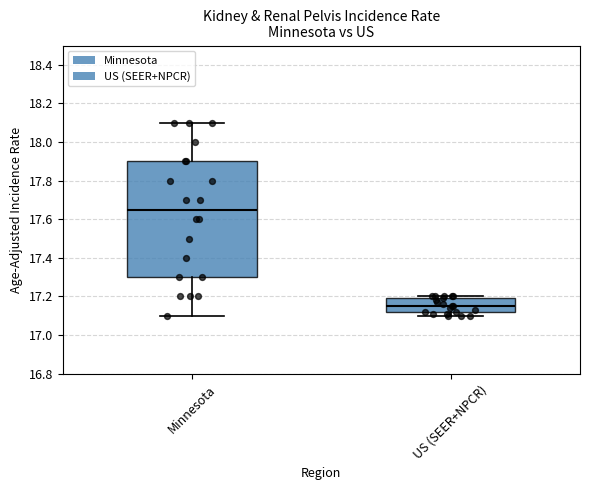

Reading left to right, transcribe this box plot: for each box, give where its median line is, the range the box spans, and where its two whiskers end, as read against the y-axis. The values are not printed on the chart, so give them approximately, as read against the axis.

Minnesota: median 17.66, box 17.30 to 17.90, whiskers 17.10 to 18.10
US (SEER+NPCR): median 17.16, box 17.12 to 17.20, whiskers 17.10 to 17.20 (just above the box's upper edge)